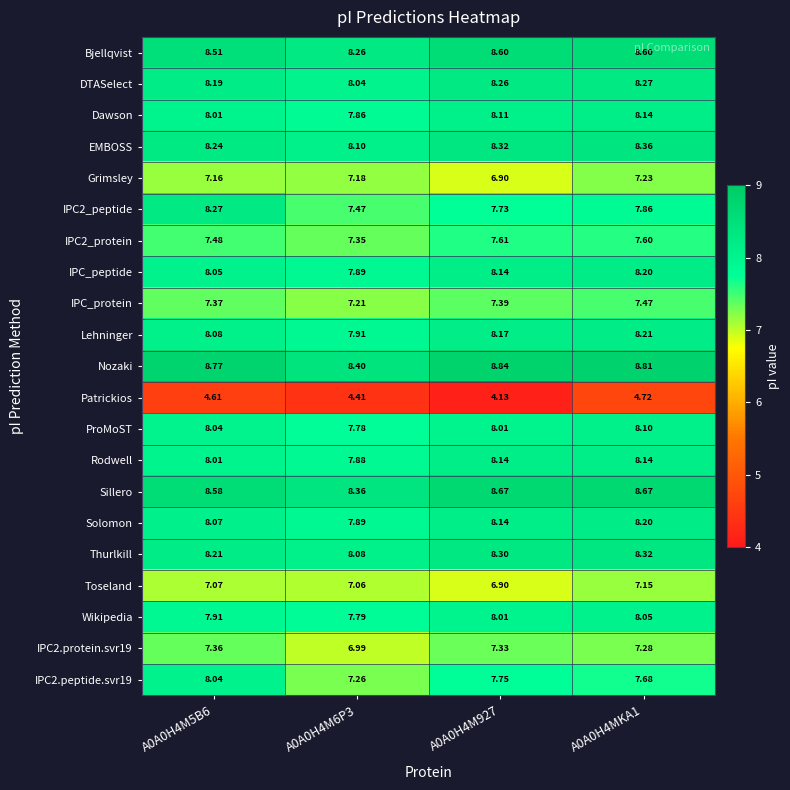

Which series has the widest spread of values?

IPC2_peptide